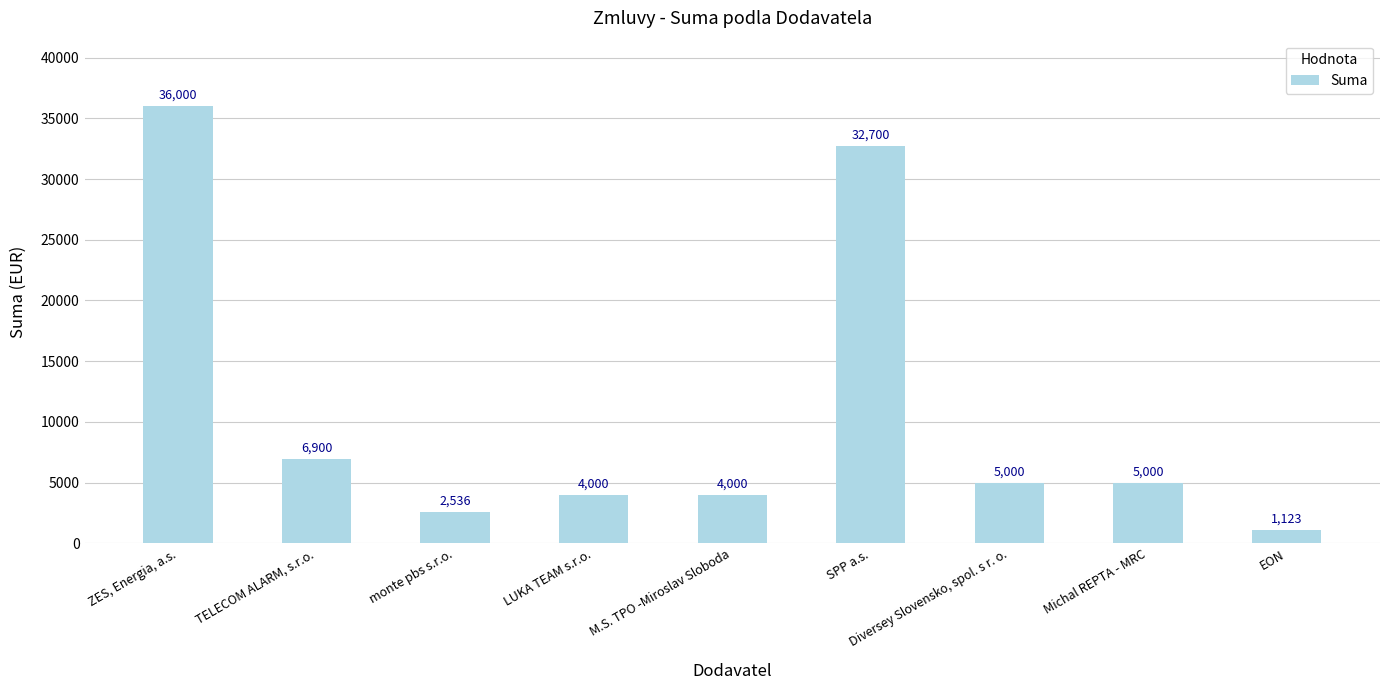

What is the minimum value shown in the chart?

1122.5